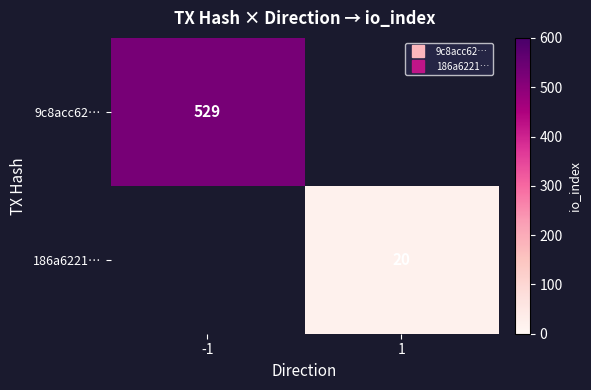

Which series has the largest range (max minus min)?

9c8acc62…